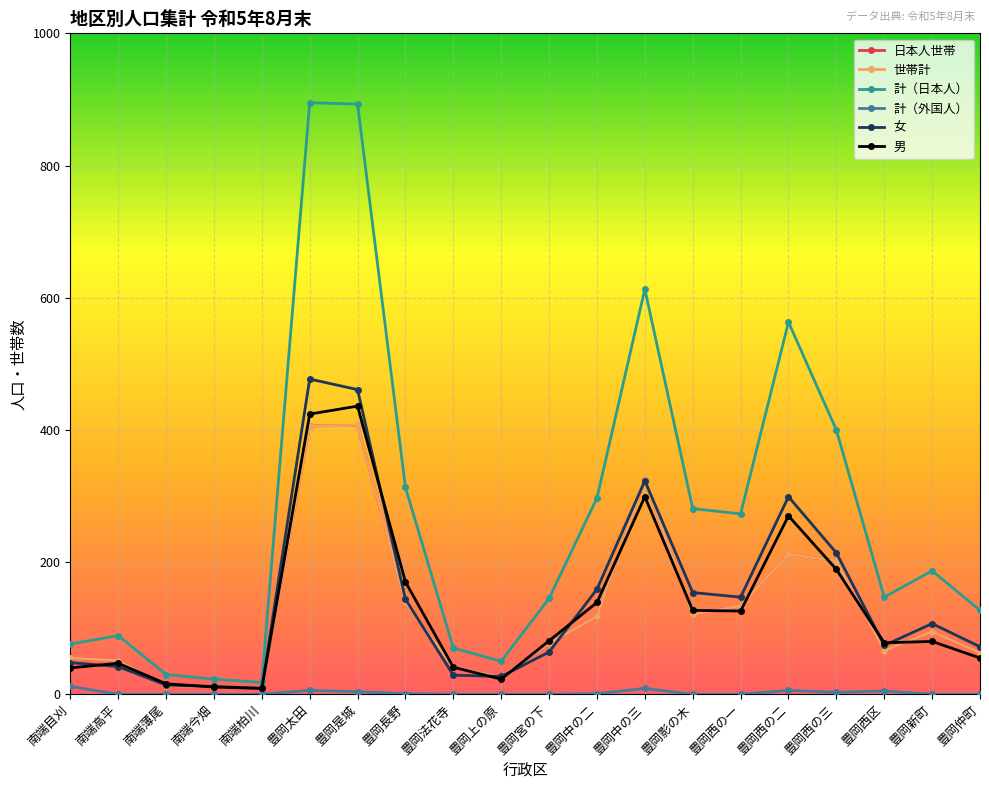

True or false: 計（日本人） and 世帯計 intersect in this chart.

False